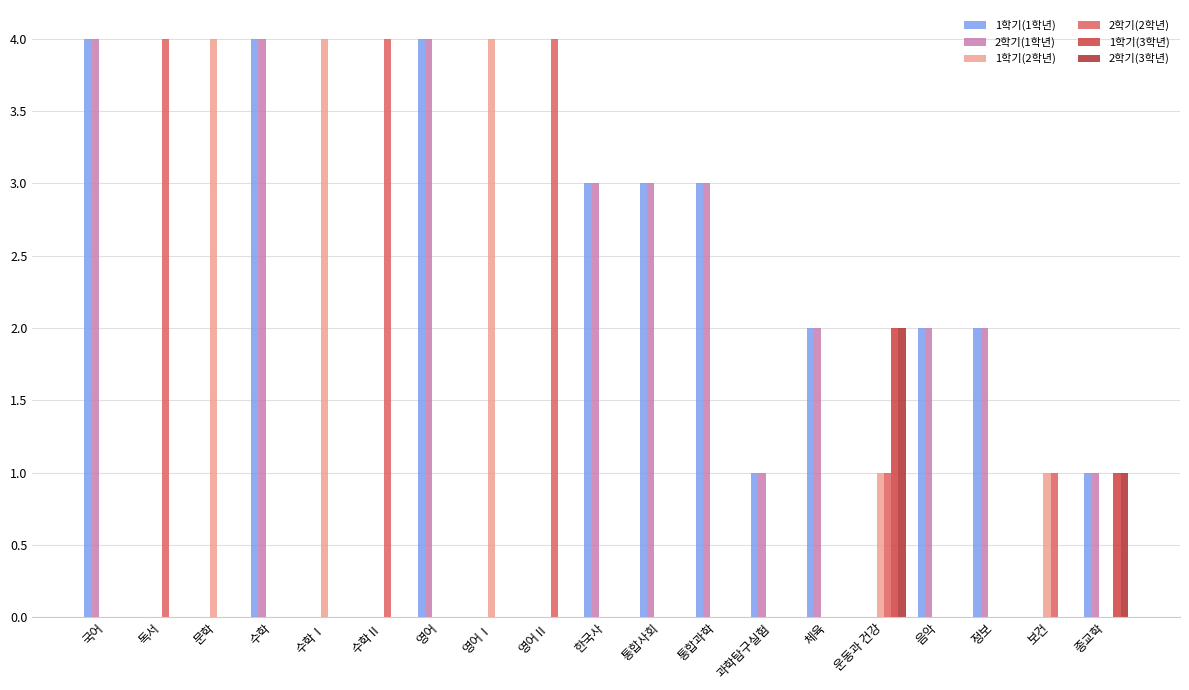

True or false: 1학기(1학년) has a value of 1 at 통합사회.

False